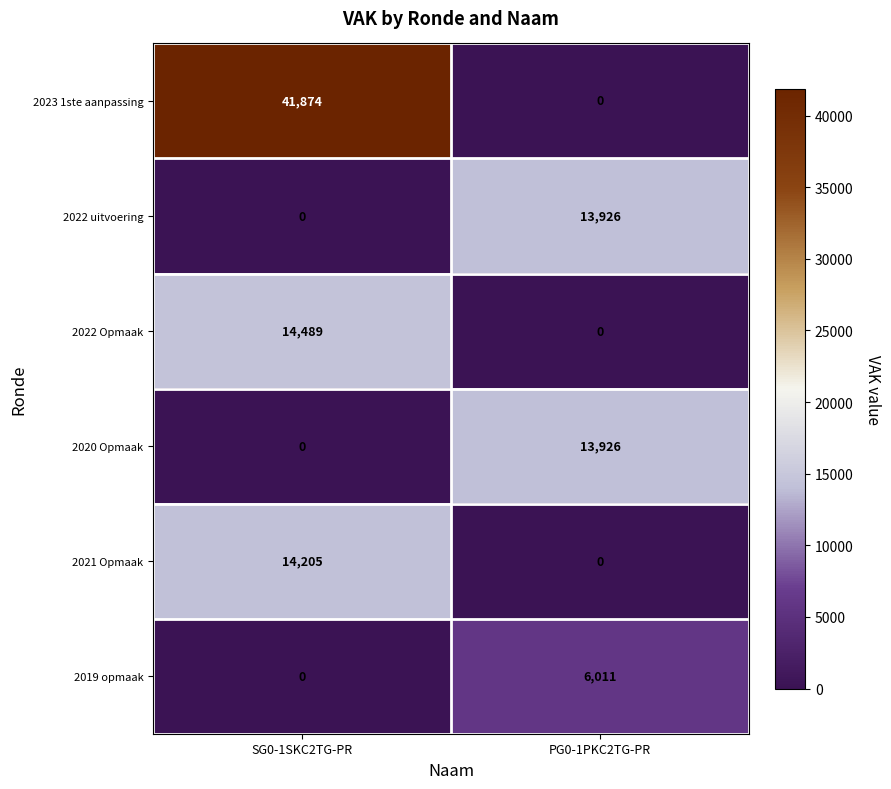

At which category does the chart reach its peak across all series?

SG0-1SKC2TG-PR